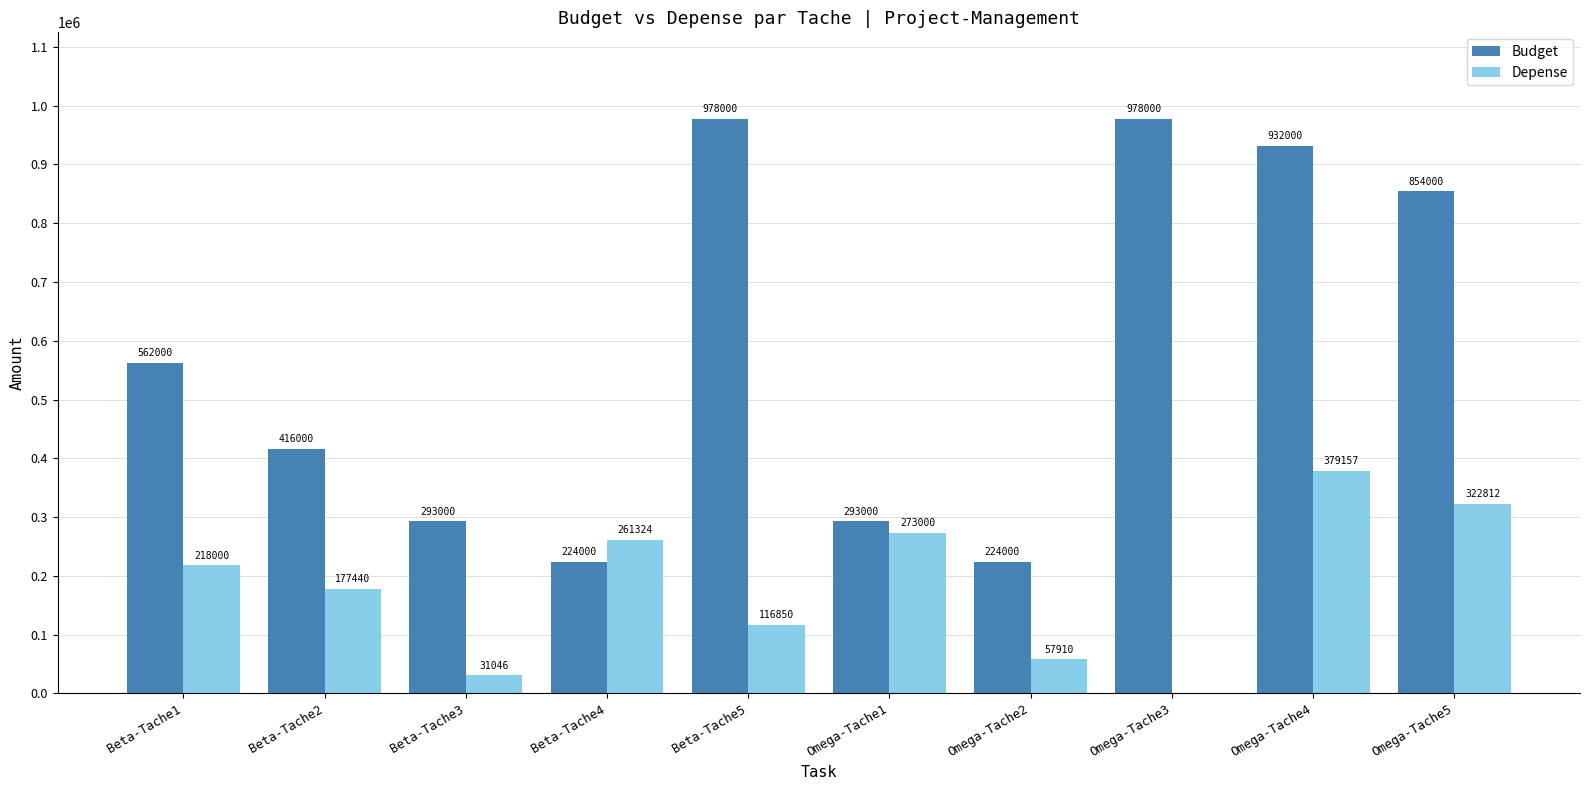

What is the difference between the Depense values at Beta-Tache5 and Beta-Tache1?

101150